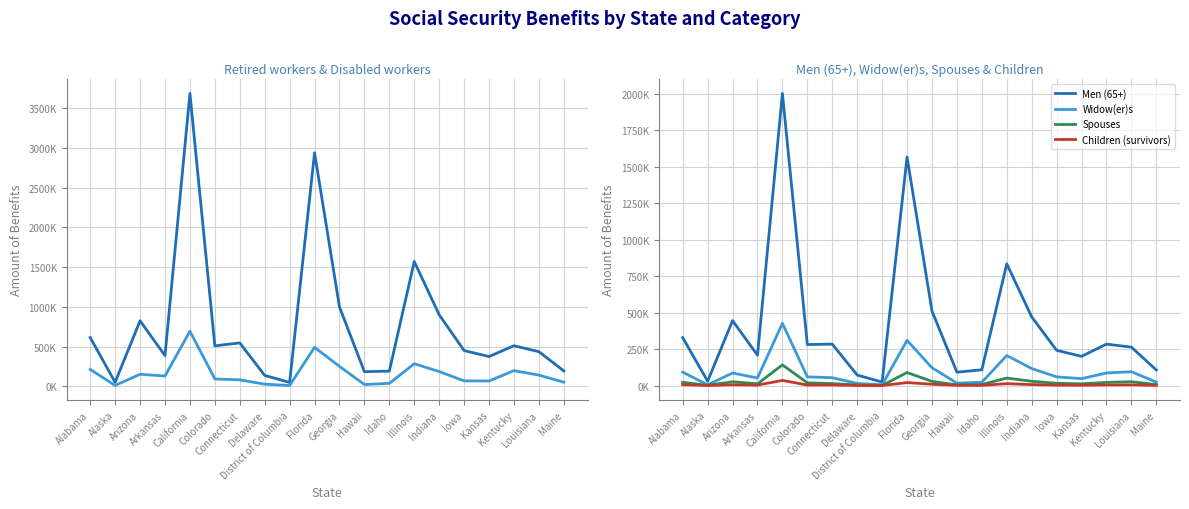

What is the label of the 14th point from the left?

Illinois